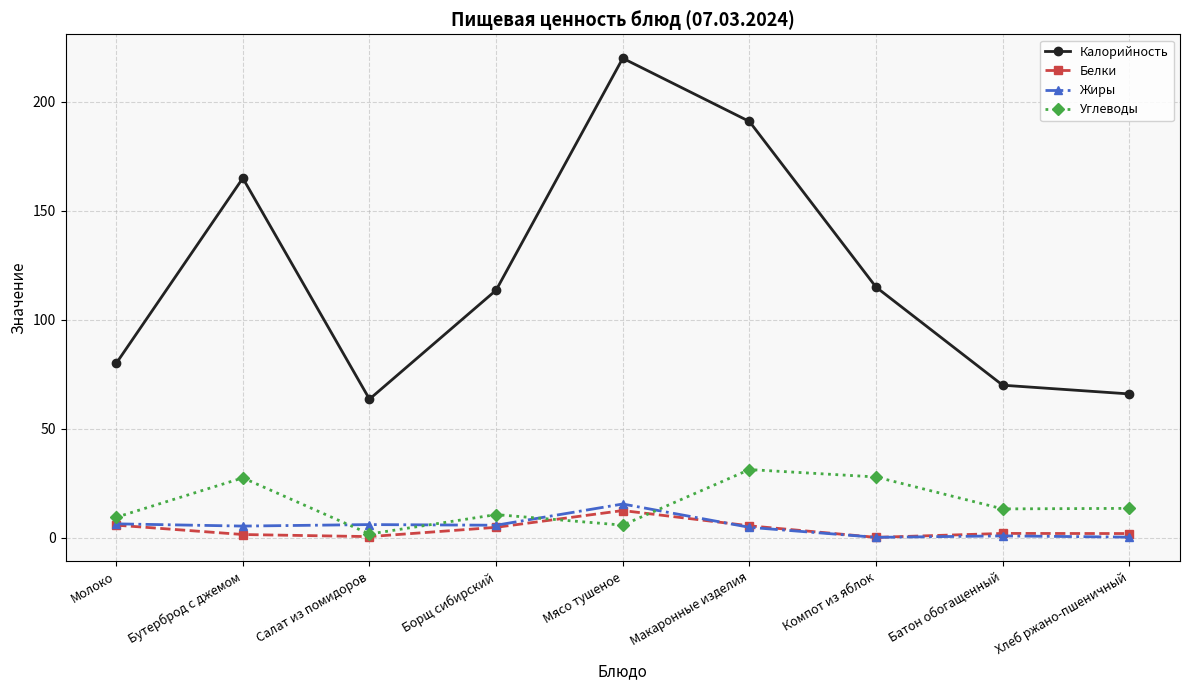

True or false: Калорийность has a value of 118.6 at Молоко.

False